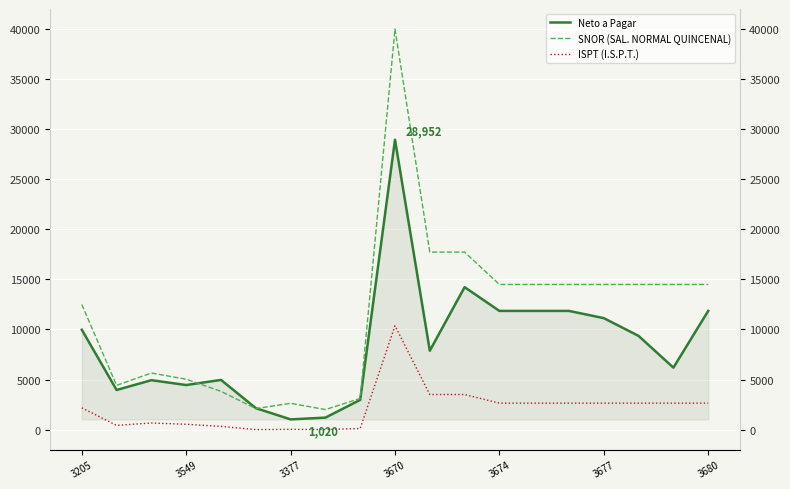

Does the chart display data point markers on the line(s)?

No